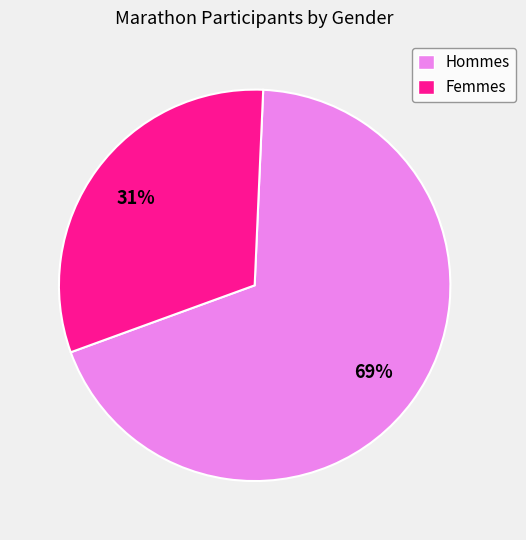

How many slices are in this pie chart?

2